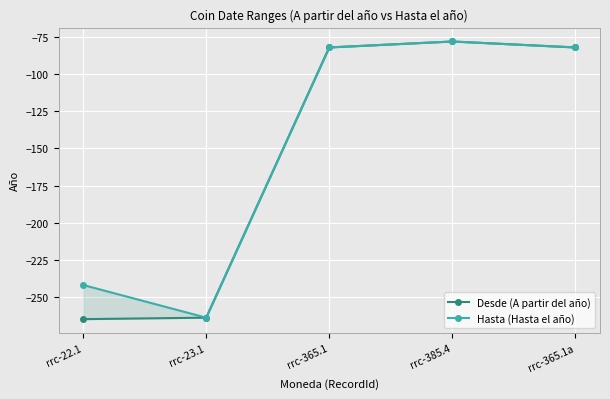

Rank the series at rrc-23.1 from highest to lowest value.

Desde (A partir del año), Hasta (Hasta el año)